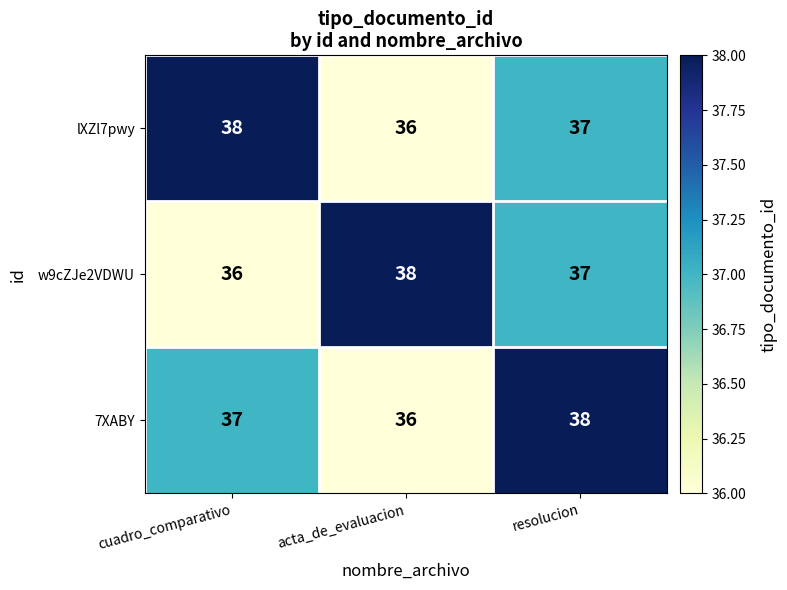

Count the w9cZJe2VDWU values in the range 36 to 38.

3